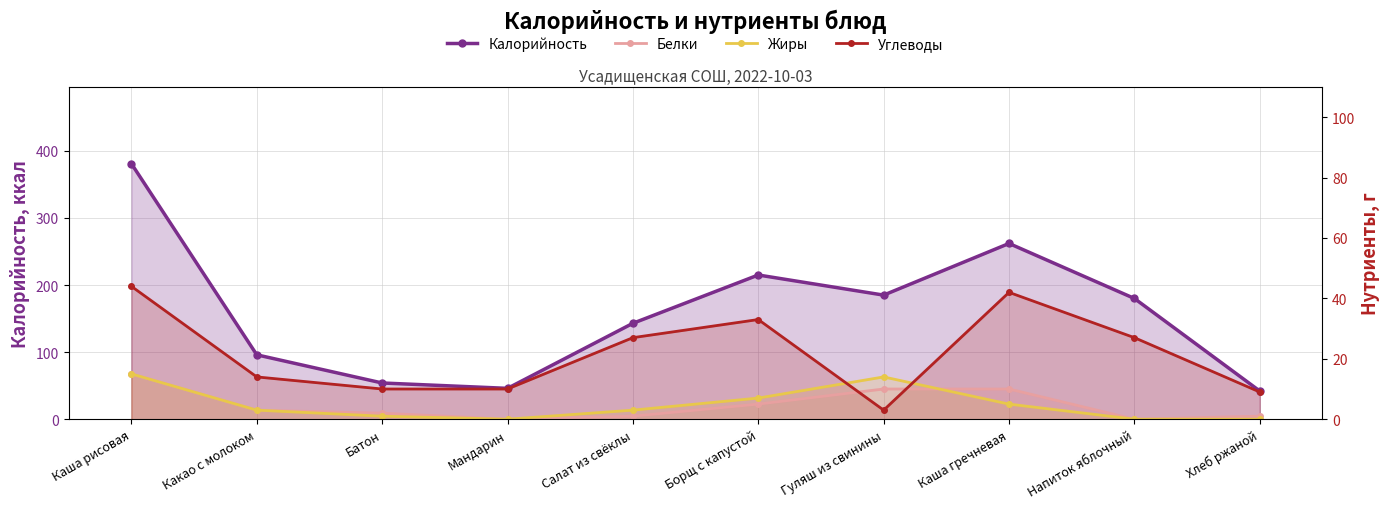

In Углеводы, how many points are lower than both neighbors (excluding endpoints)?

1